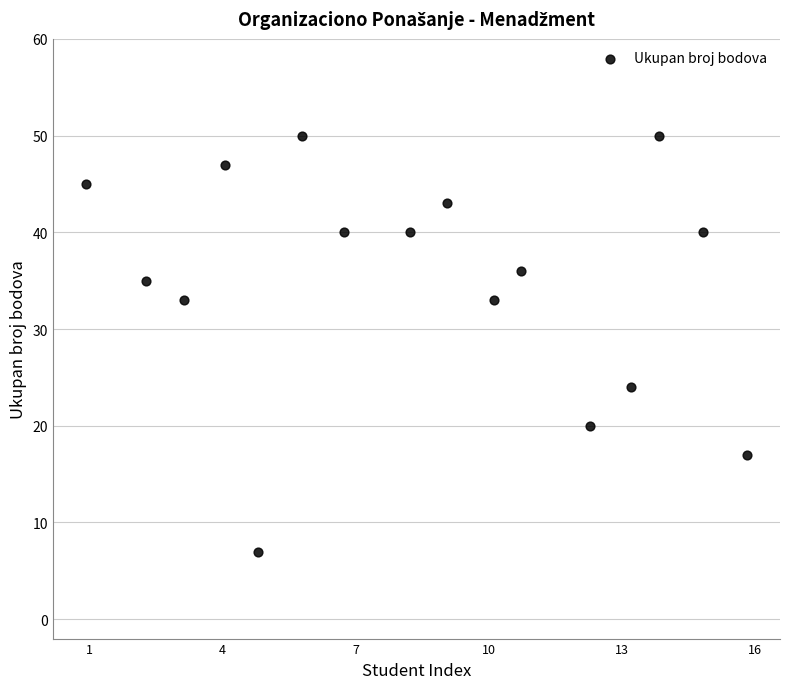

What Y value in the scatter plot is closest to 28?

24